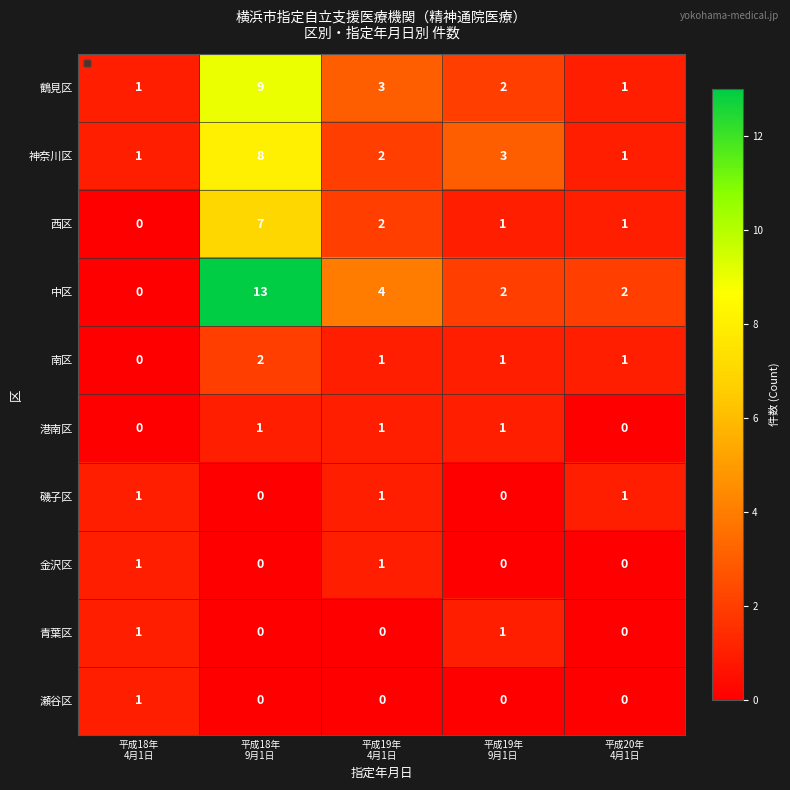

Which series has the largest total across all categories?

中区